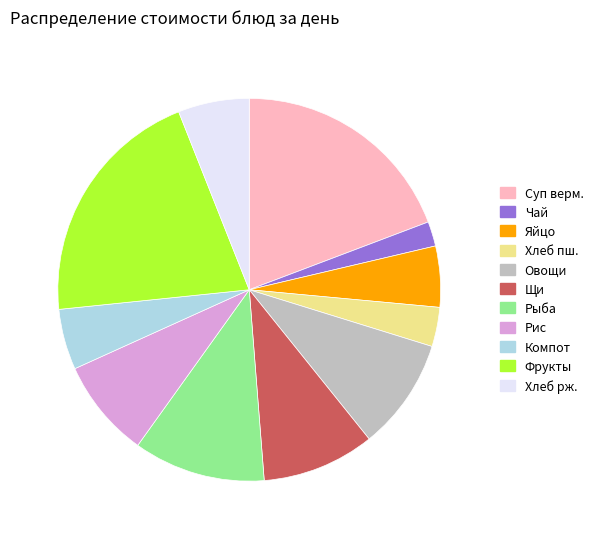

Is there any slice that represents more than half of the pie?

No